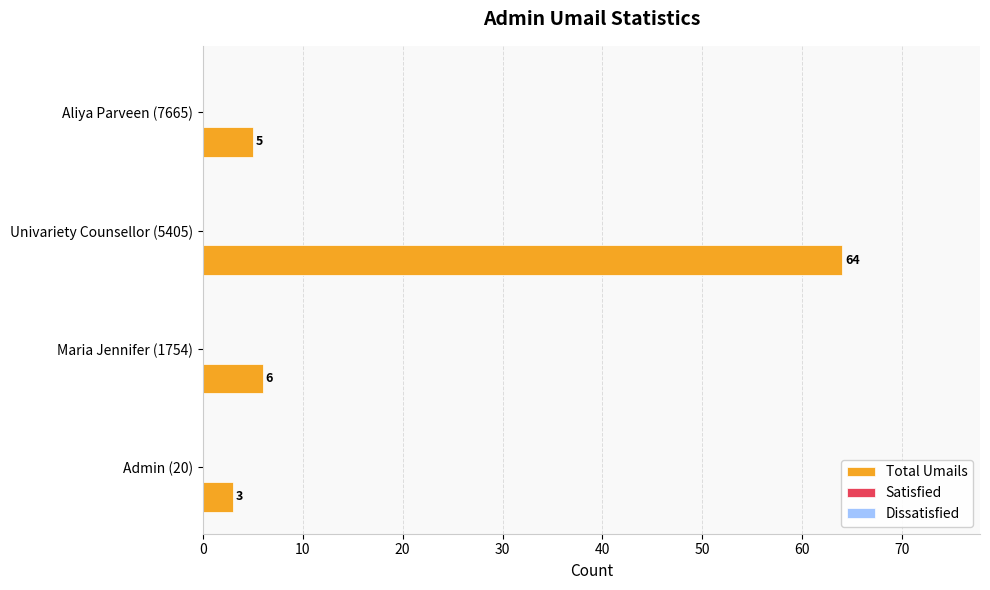

How many categories are shown in the chart?

4